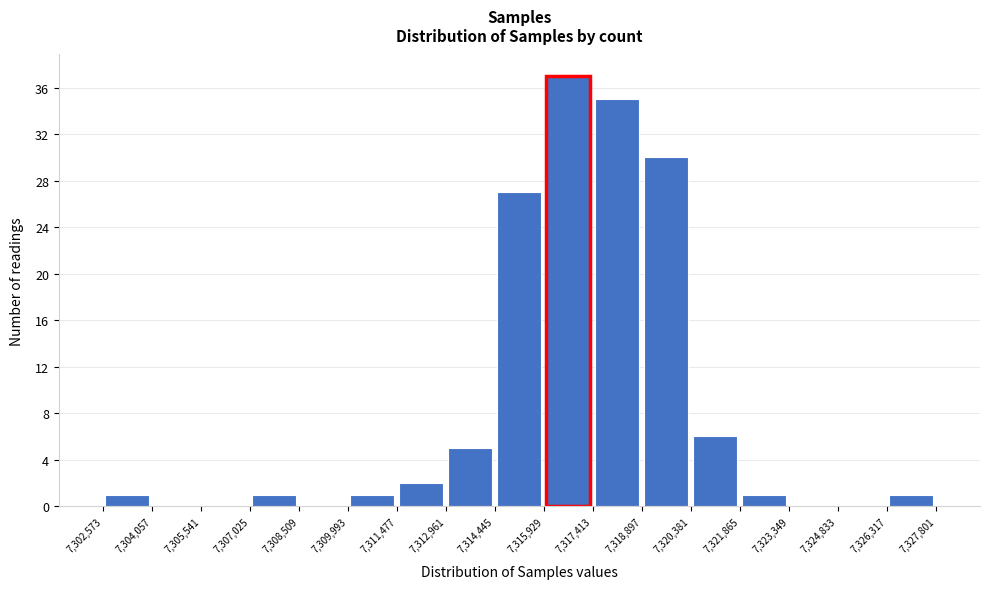

Which range on the x-axis has the tallest bar?

7,315,929 to 7,317,413